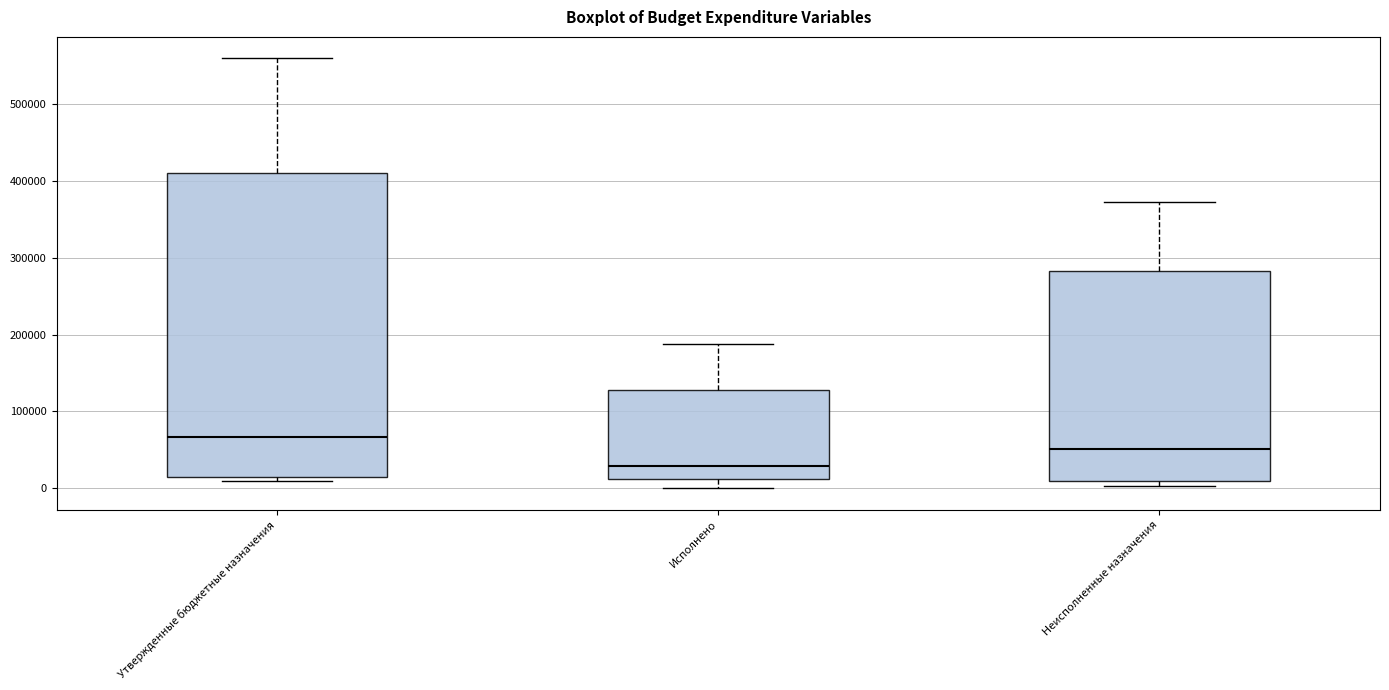

Reading left to right, read every box against the y-axis: the position of its median line, the range the box covers, and the ends of its whiskers. The values are not printed on the chart, so give them approximately, as read against the axis.

Утвержденные бюджетные назначения: median 70000, box 10000 to 410000, whiskers 10000 (just below the box's lower edge) to 560000
Исполнено: median 30000, box 10000 to 130000, whiskers 0 to 190000
Неисполненные назначения: median 50000, box 10000 to 280000, whiskers 0 to 370000